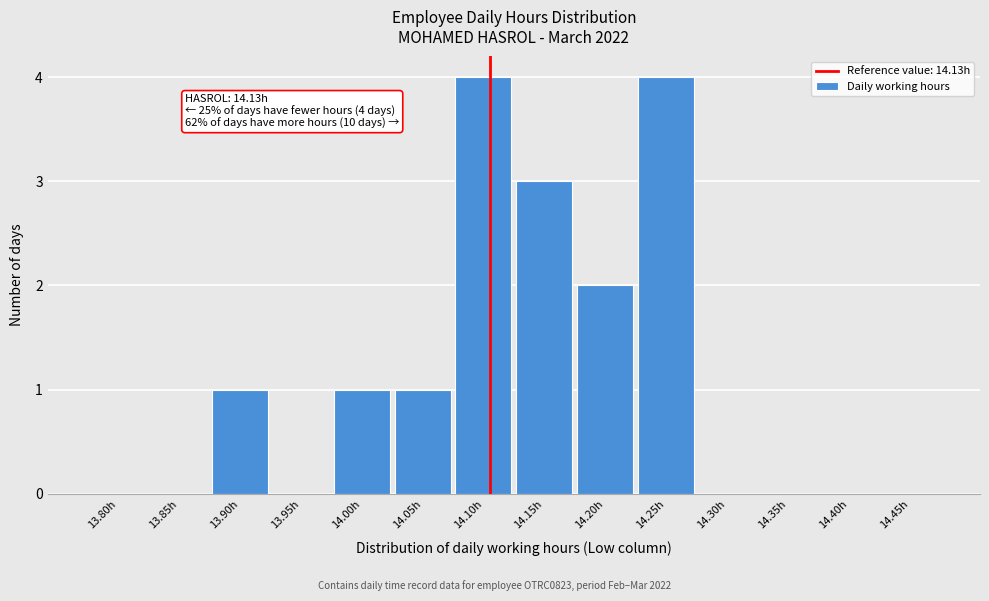

Reading left to right, extract all data points from this chart.

13.80h=0	13.85h=0	13.90h=1	13.95h=0	14.00h=1	14.05h=1	14.10h=4	14.15h=3	14.20h=2	14.25h=4	14.30h=0	14.35h=0	14.40h=0	14.45h=0